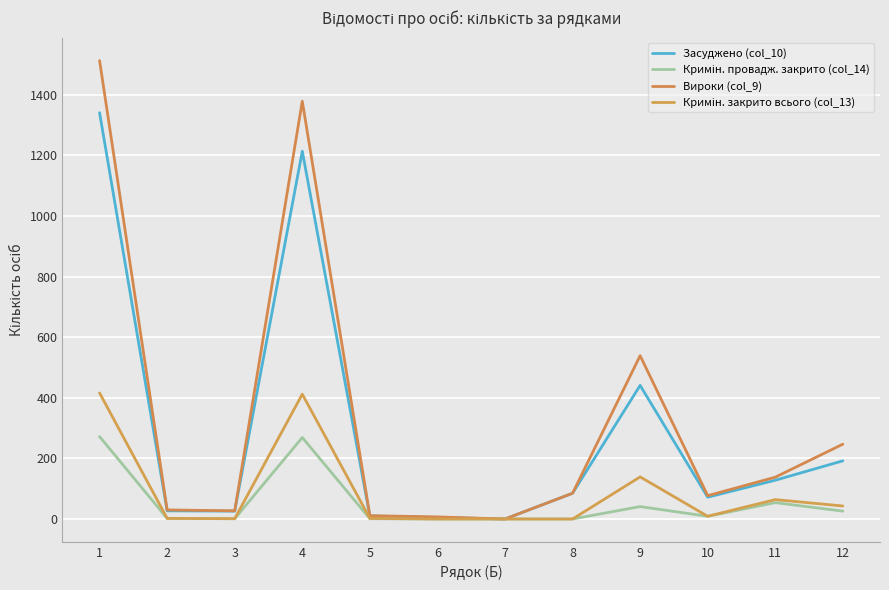

The value of Кримін. закрито всього (col_13) at 8 is 0. True or false?

True